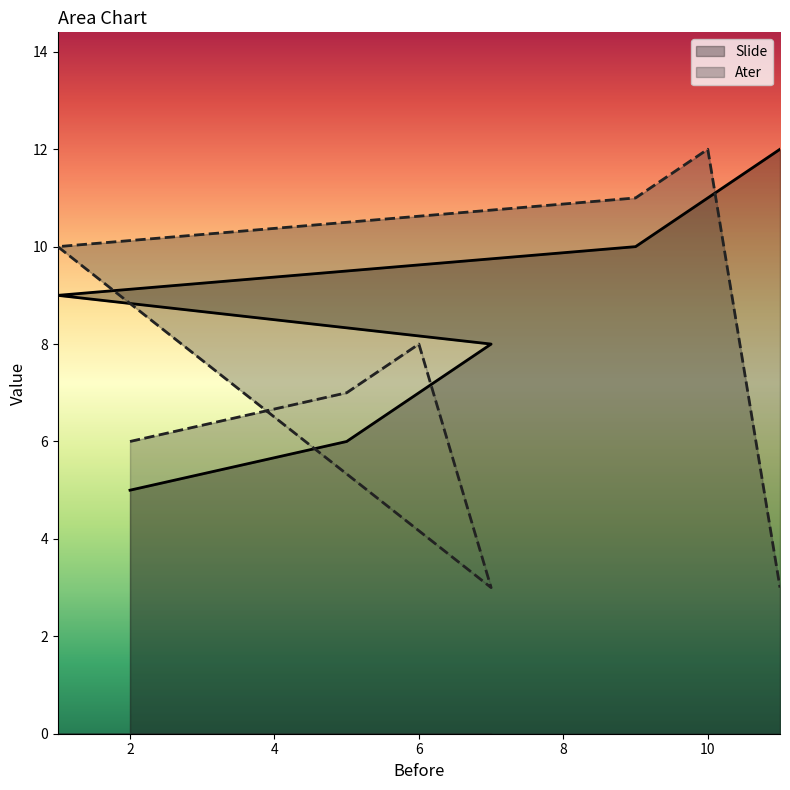

True or false: Slide has a value of 6 at 5.

True